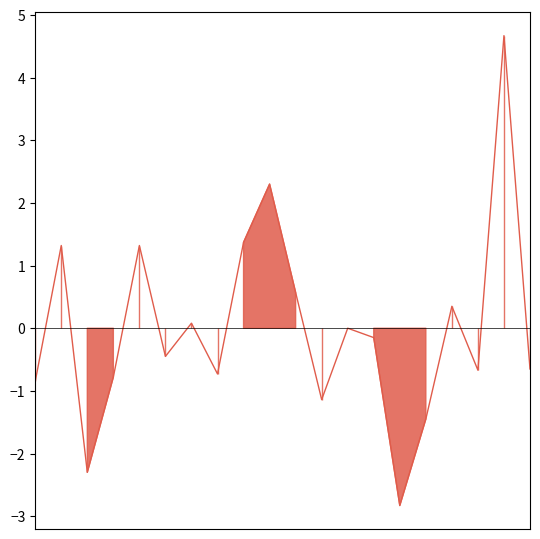

Rank the categories by value from lowest to highest.

14, 2, 15, 11, 0, 3, 7, 17, 19, 5, 13, 12, 6, 16, 10, 4, 1, 8, 9, 18